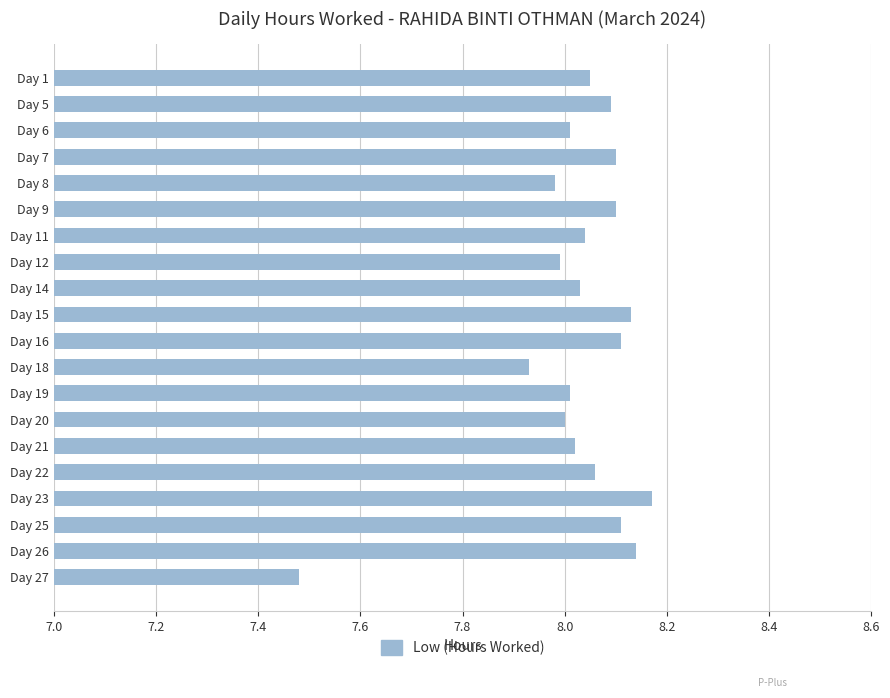

Which label corresponds to the smallest value in the chart?

Day 27